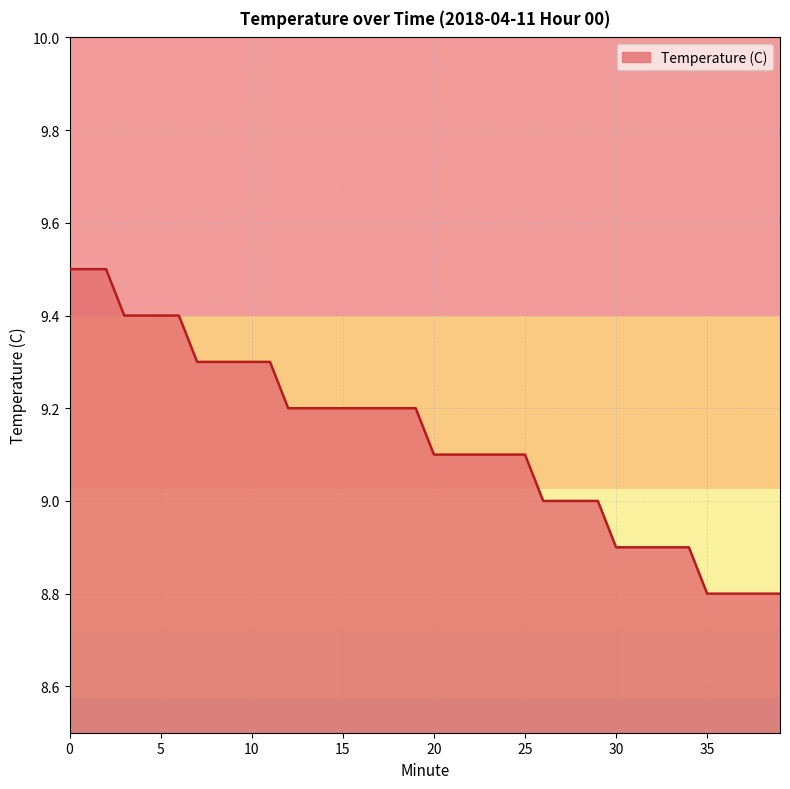

How many lines are shown in the chart?

1